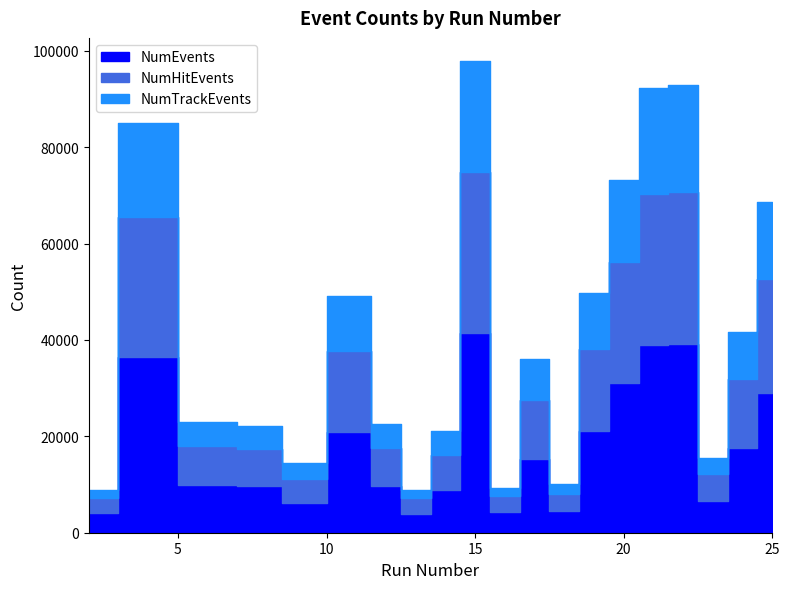

Rank the categories by NumTrackEvents value from highest to lowest.

15, 22, 21, 4, 20, 25, 19, 11, 24, 17, 12, 6, 8, 14, 23, 9, 18, 13, 16, 2